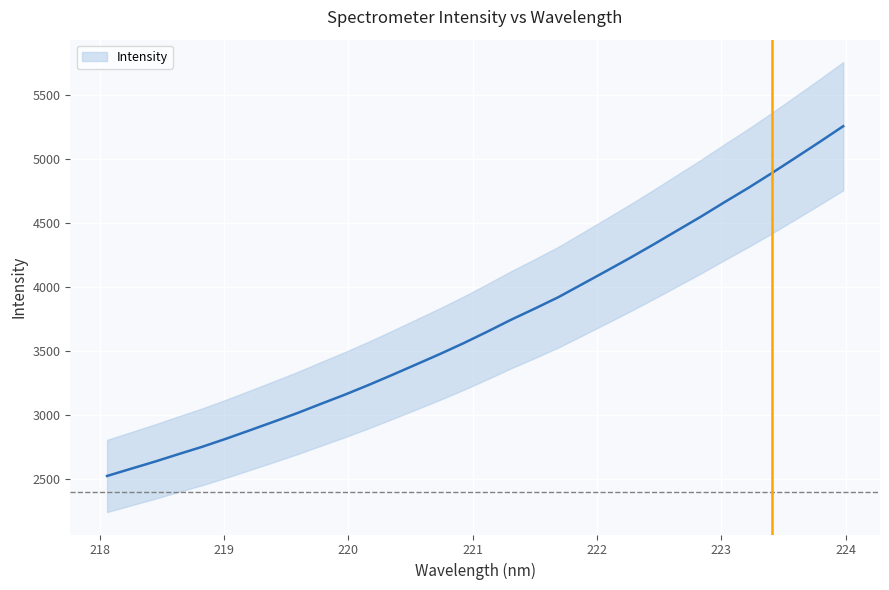

Reading left to right, extract all data points from this chart.

2521.2	2577.2	2632.7	2691.5	2749.1	2811.8	2877.6	2944.3	3012.3	3084.8	3156.2	3231.9	3311.0	3392.0	3473.5	3558.5	3648.6	3741.7	3828.9	3918.8	4019.8	4121.2	4223.7	4329.8	4438.8	4547.4	4661.1	4772.2	4888.8	5009.1	5130.4	5254.4